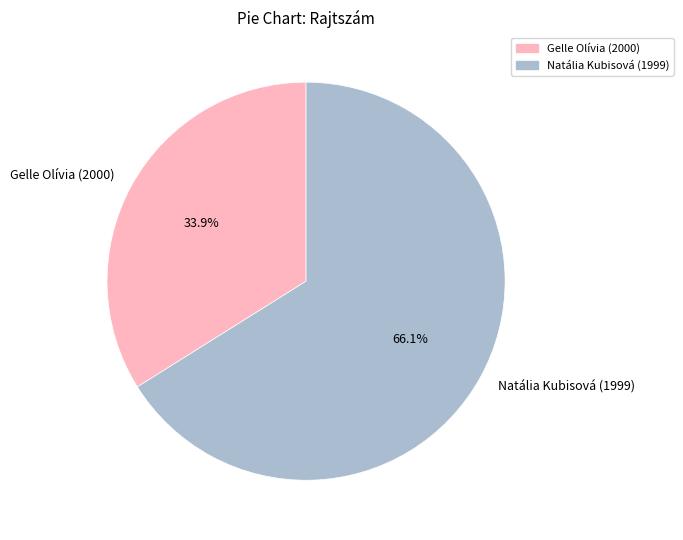

How many slices are in this pie chart?

2